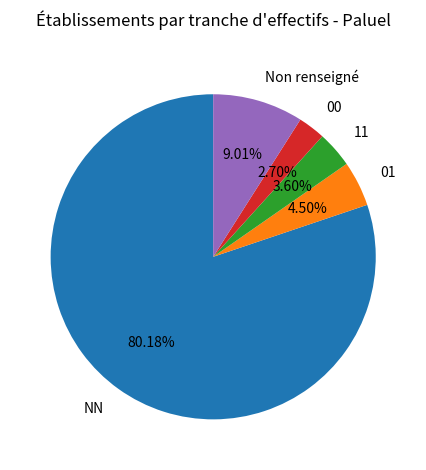

Is there a majority slice in this chart?

Yes